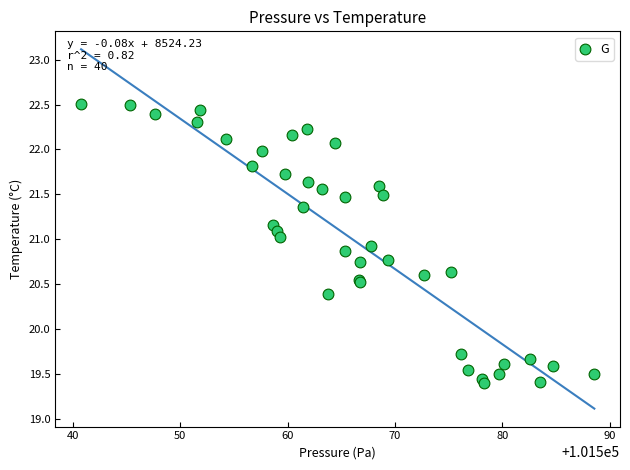

What Y value in the scatter plot is closest to 20?

19.7